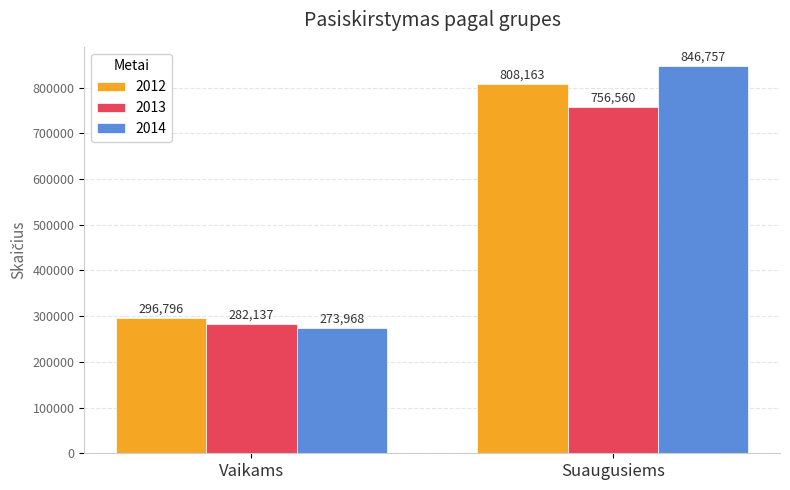

What is the label of the 1st bar from the left?

Vaikams